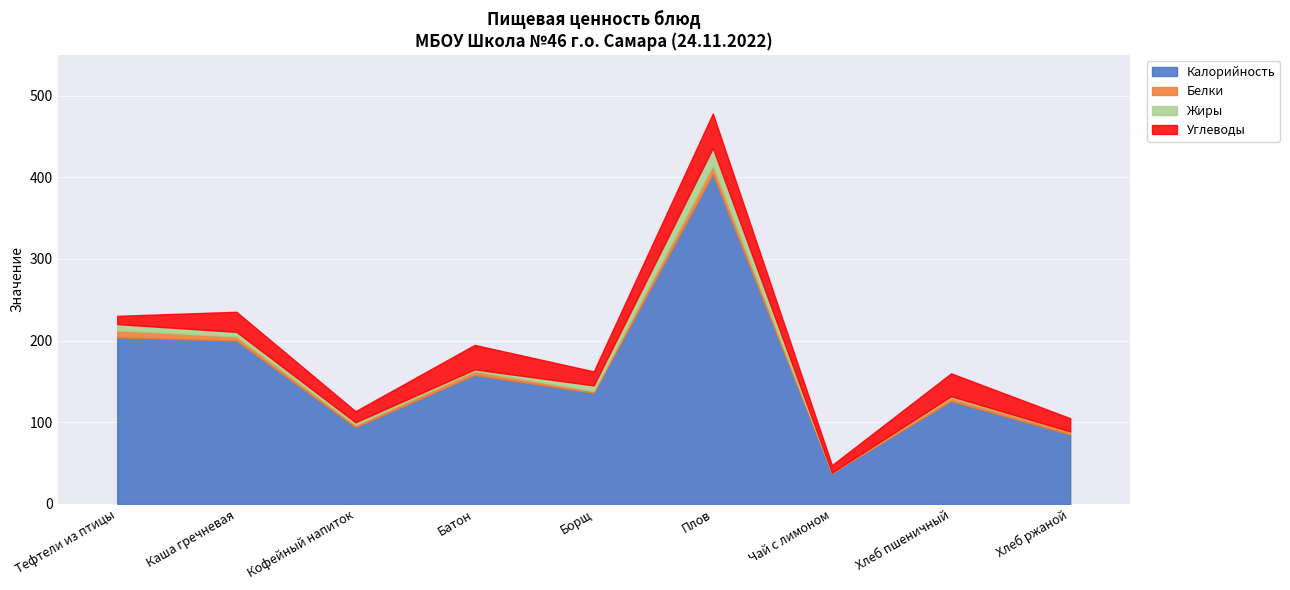

Reading left to right, extract all data points from this chart.

Калорийность: Тефтели из птицы=204.0	Каша гречневая=200.0	Кофейный напиток=94.0	Батон=158.0	Борщ=136.0	Плов=404.0	Чай с лимоном=38.0	Хлеб пшеничный=126.0	Хлеб ржаной=85.0
Белки: Тефтели из птицы=8.5	Каша гречневая=5.2	Кофейный напиток=2.9	Батон=4.8	Борщ=2.4	Плов=10.5	Чай с лимоном=0.2	Хлеб пшеничный=4.2	Хлеб ржаной=3.8
Жиры: Тефтели из птицы=7.7	Каша гречневая=5.6	Кофейный напиток=3.1	Батон=2.0	Борщ=6.8	Плов=21.5	Чай с лимоном=0.1	Хлеб пшеничный=1.7	Хлеб ржаной=0.0
Углеводы: Тефтели из птицы=10.1	Каша гречневая=24.6	Кофейный напиток=13.6	Батон=30.0	Борщ=17.2	Плов=42.2	Чай с лимоном=9.2	Хлеб пшеничный=28.1	Хлеб ржаной=16.2